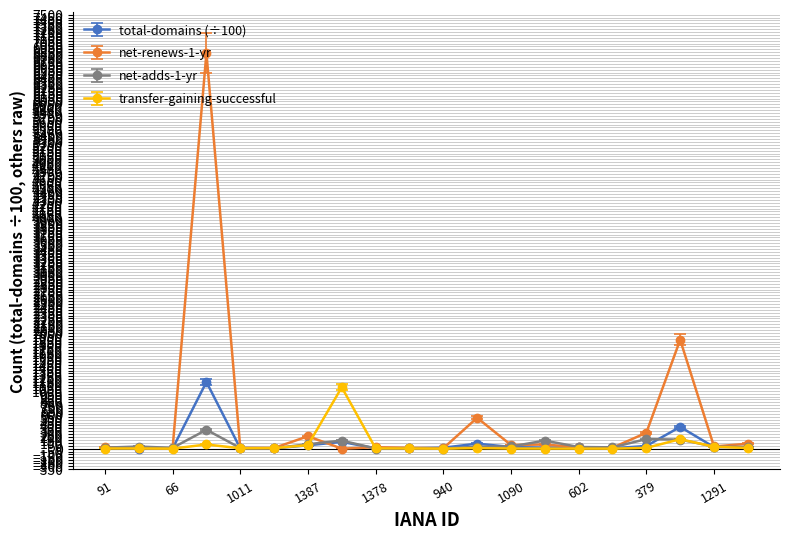

What is the average value of the net-adds-1-yr series?

63.9